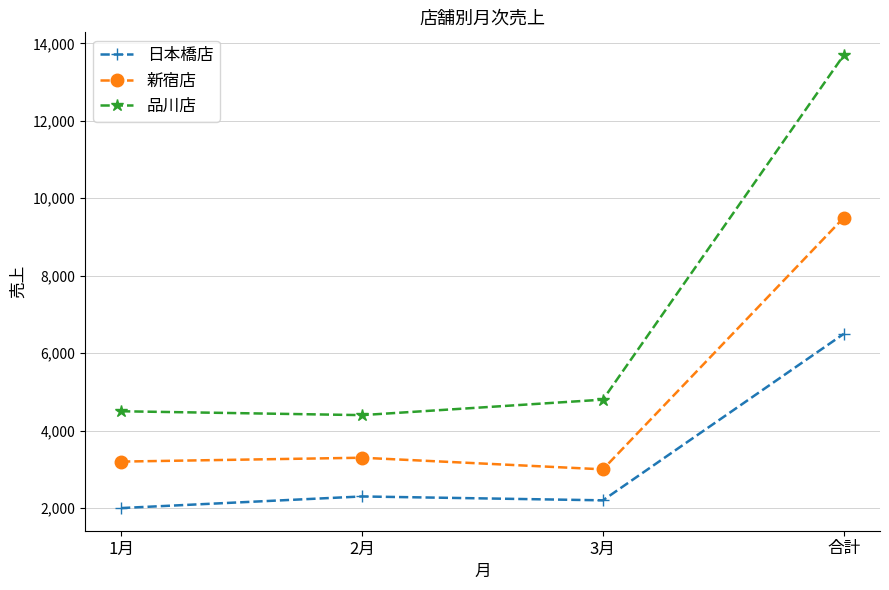

The value of 新宿店 at 2月 is 3300. True or false?

True